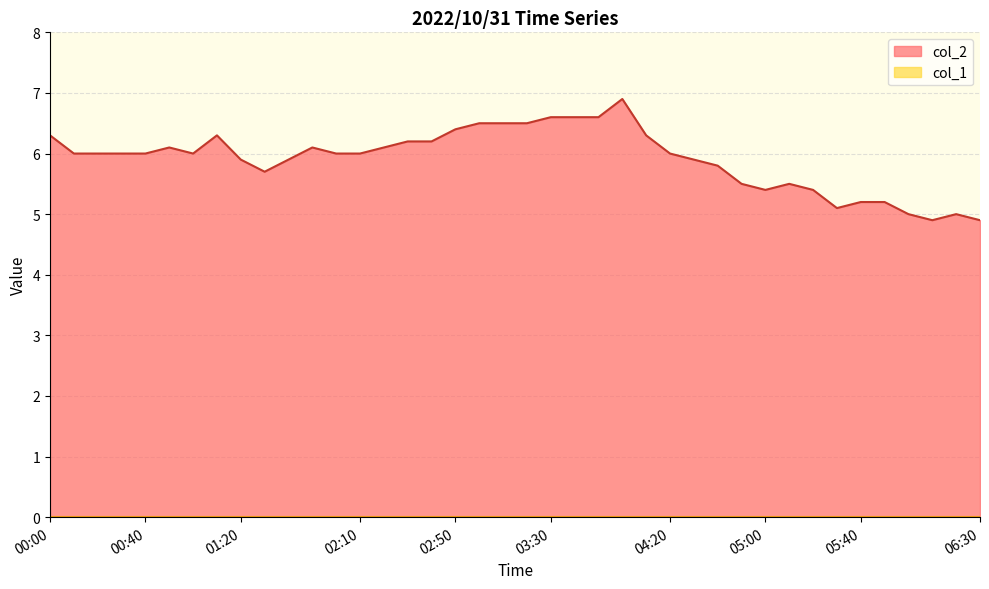

Reading left to right, list all the values displayed in this chart.

00:00=6.3	00:10=6.0	00:20=6.0	00:30=6.0	00:40=6.0	00:50=6.1	01:00=6.0	01:10=6.3	01:20=5.9	01:30=5.7	01:40=5.9	01:50=6.1	02:00=6.0	02:10=6.0	02:20=6.1	02:30=6.2	02:40=6.2	02:50=6.4	03:00=6.5	03:10=6.5	03:20=6.5	03:30=6.6	03:40=6.6	03:50=6.6	04:00=6.9	04:10=6.3	04:20=6.0	04:30=5.9	04:40=5.8	04:50=5.5	05:00=5.4	05:10=5.5	05:20=5.4	05:30=5.1	05:40=5.2	05:50=5.2	06:00=5.0	06:10=4.9	06:20=5.0	06:30=4.9